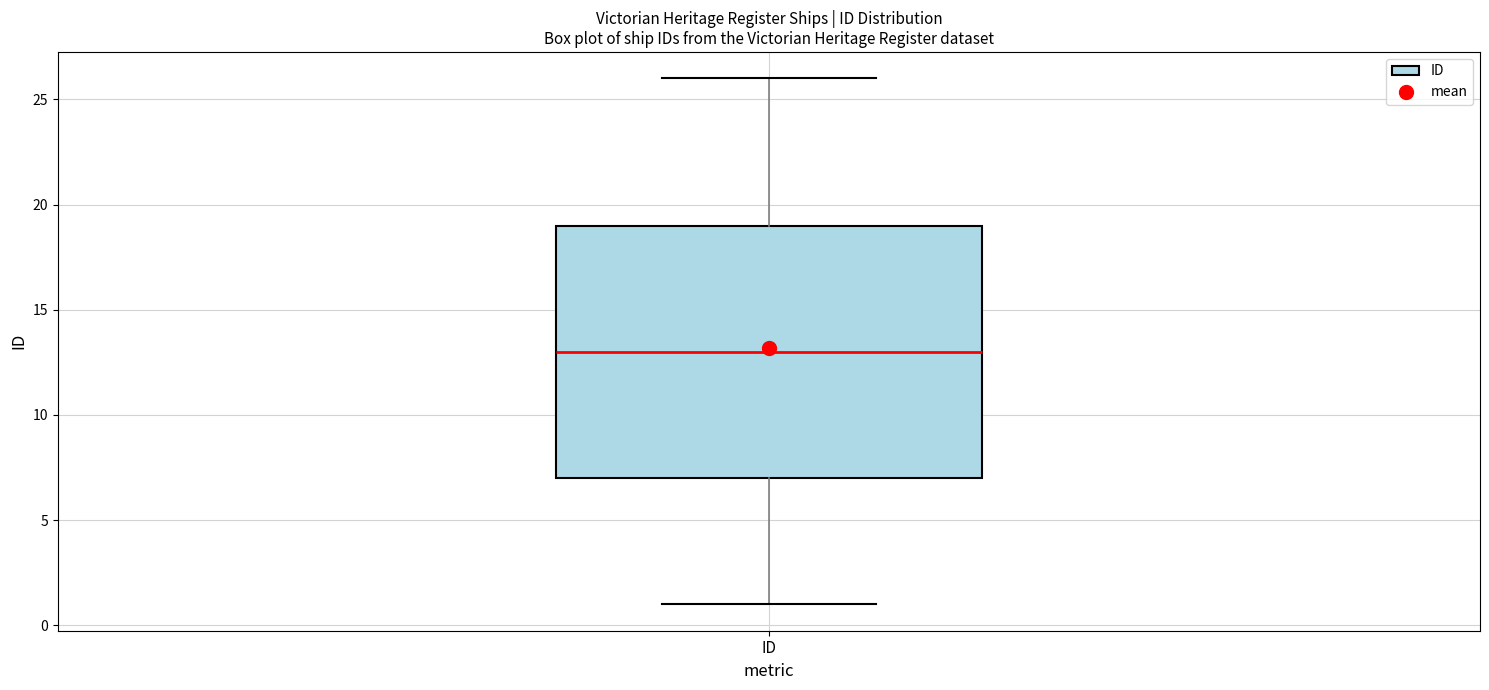

Read this box plot against the y-axis: the position of the median line, the range covered by the box, and the ends of both whiskers. The values are not printed on the chart, so give them approximately, as read against the axis.

median 13, box 7 to 19, whiskers 1 to 26